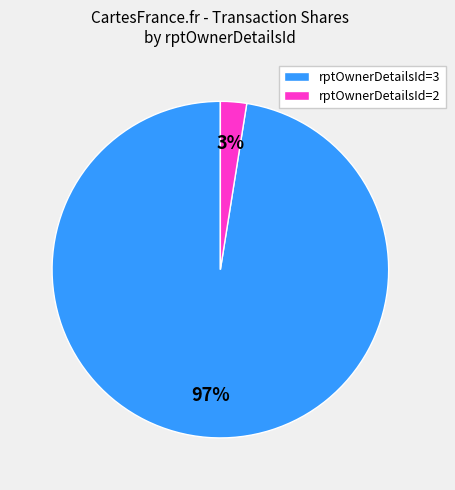

Rank the categories by value from highest to lowest.

rptOwnerDetailsId=3, rptOwnerDetailsId=2